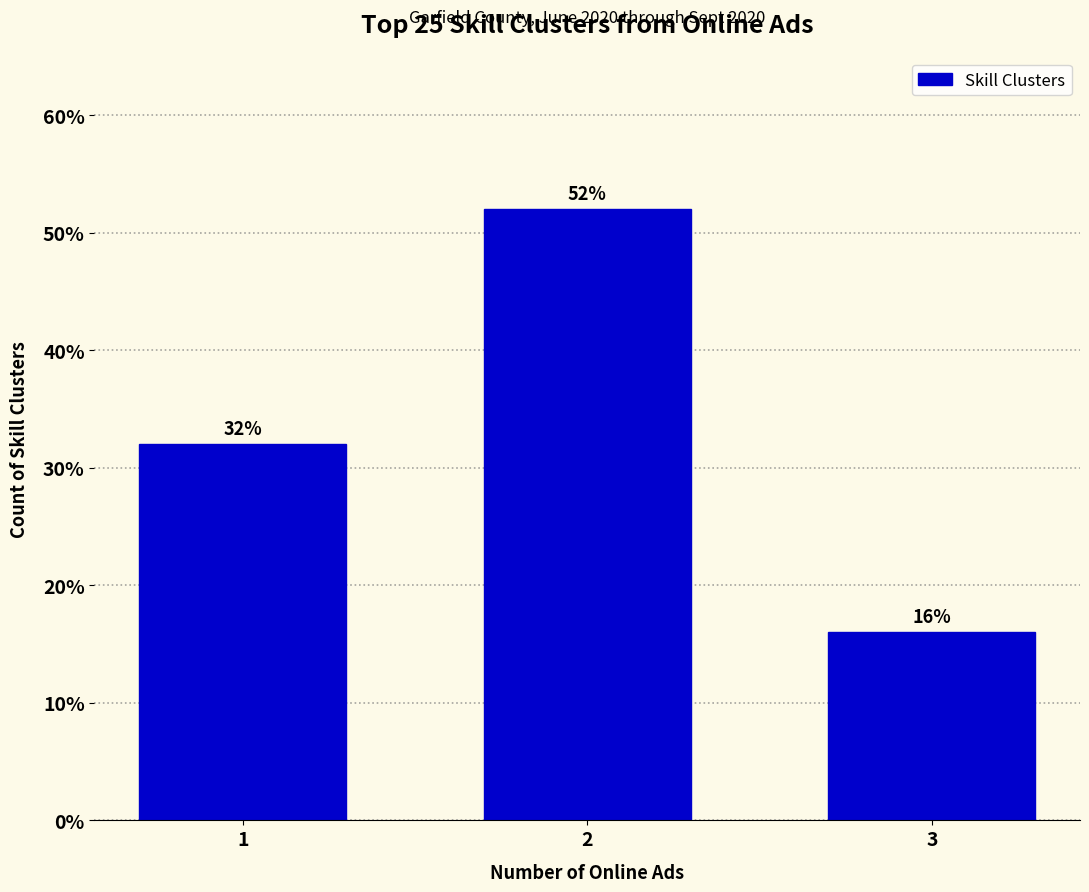

Reading left to right, list all the values displayed in this chart.

32	52	16